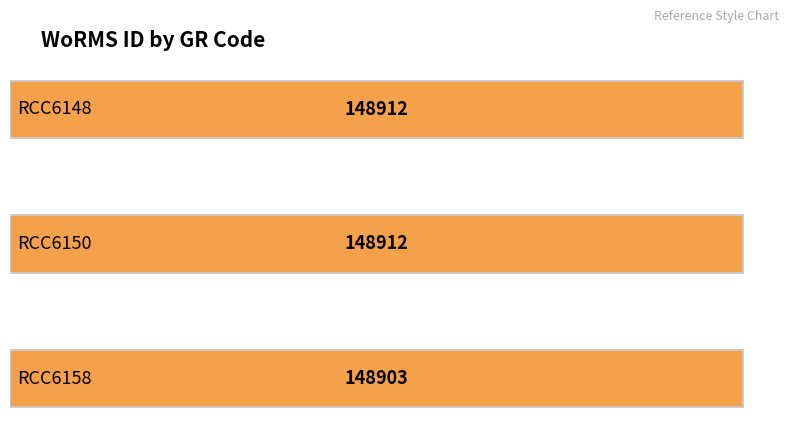

What is the value of the 1st bar from the left?

148912